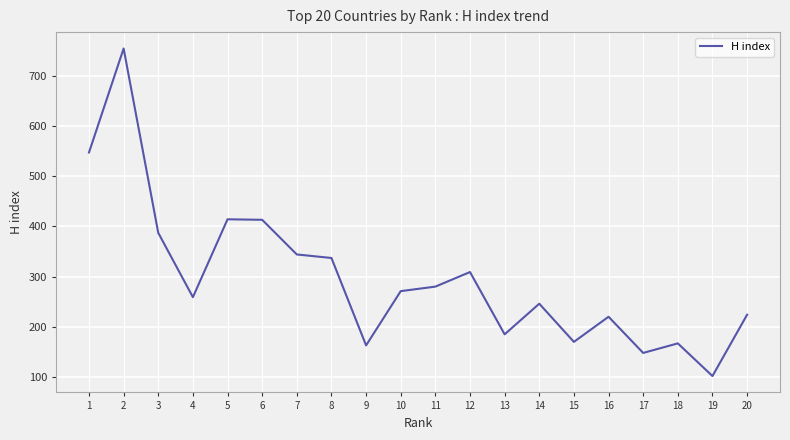

What value does the data have at 20?

224